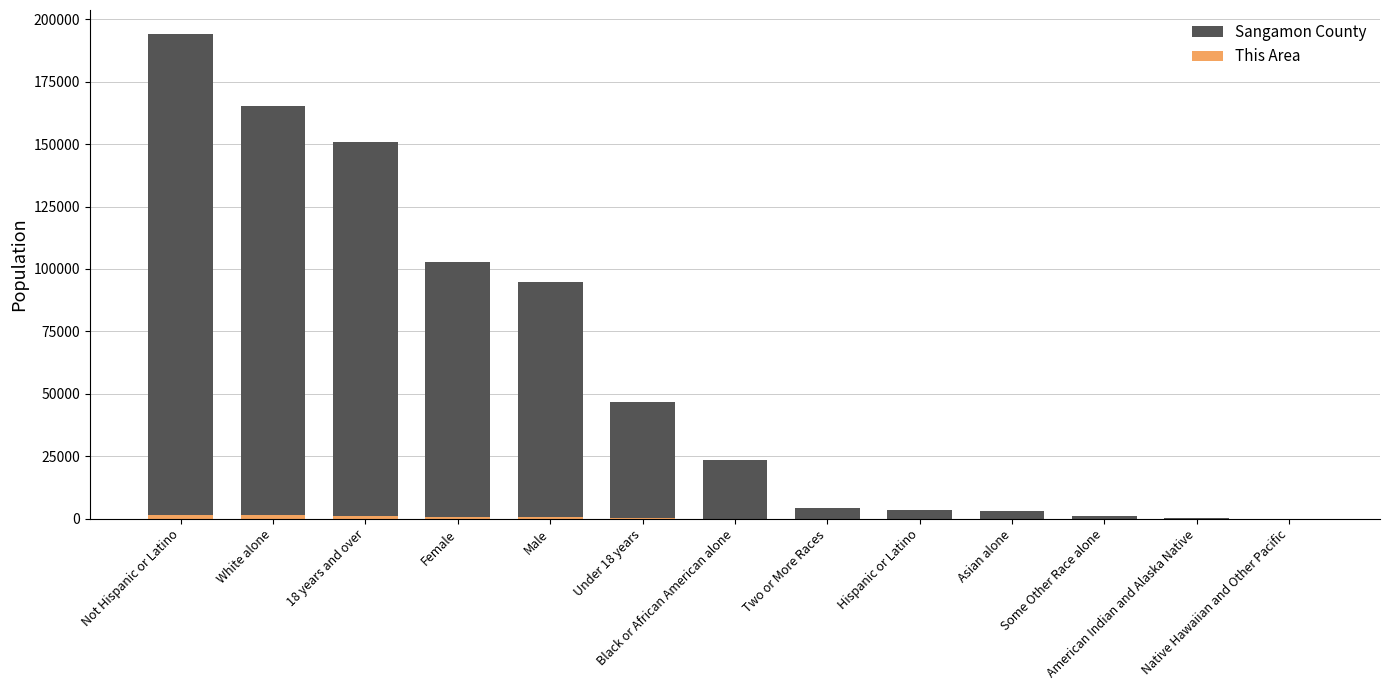

Reading right to left, list all the values displayed in this chart.

Sangamon County: 47	394	1047	3220	3480	4319	23335	46816	94780	102685	150649	165103	193985
This Area: 0	4	10	23	27	28	32	322	784	802	1264	1489	1559